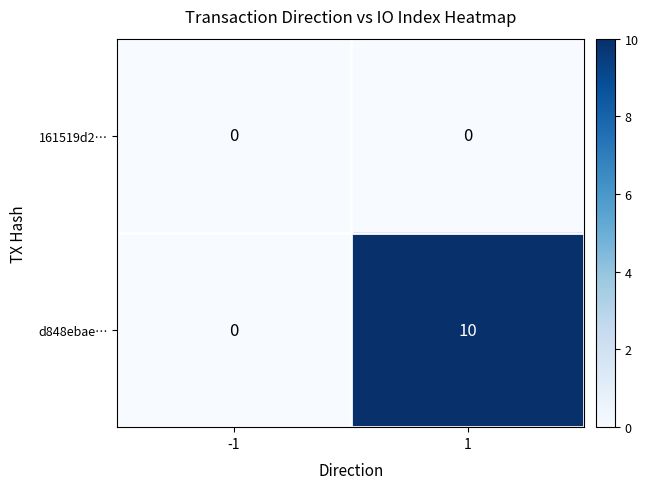

Rank the series by their maximum value, from lowest to highest.

161519d2…, d848ebae…